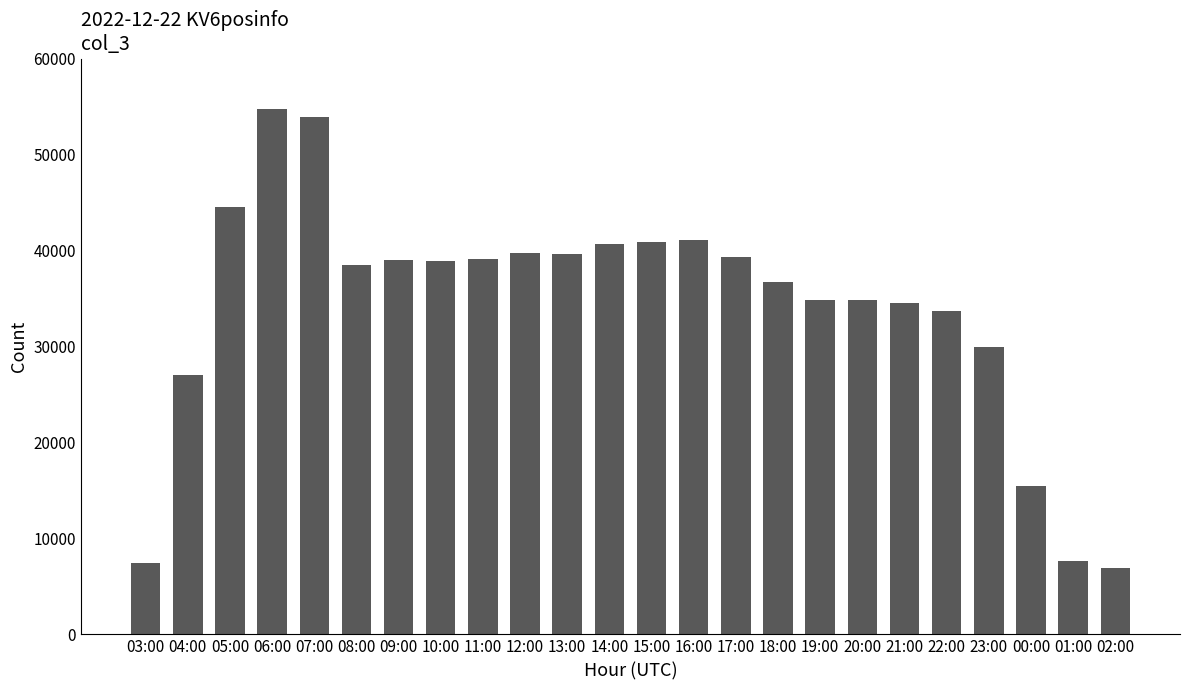

How many categories are shown in the chart?

24